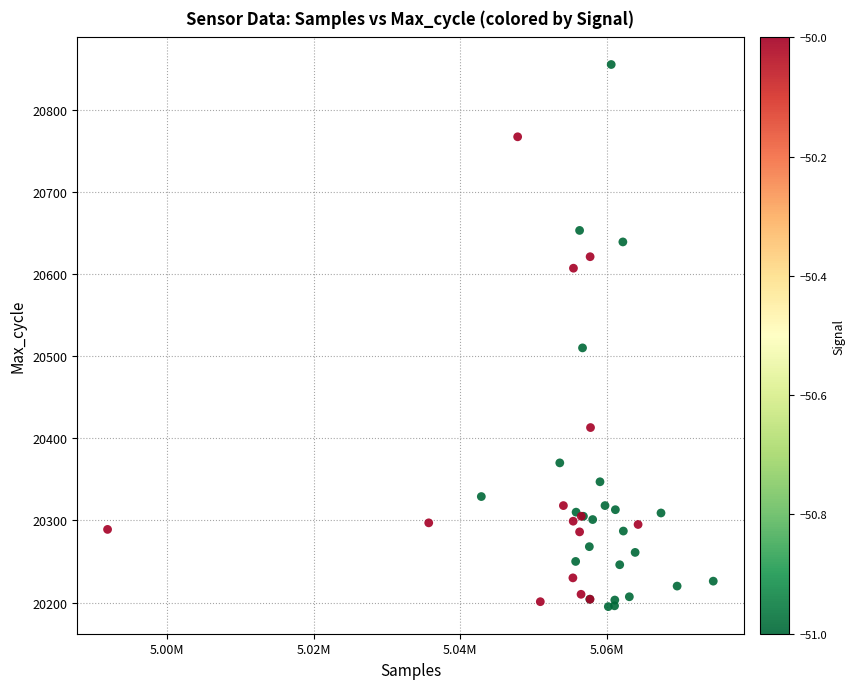

What Y value in the scatter plot is closest to 20525?

20510